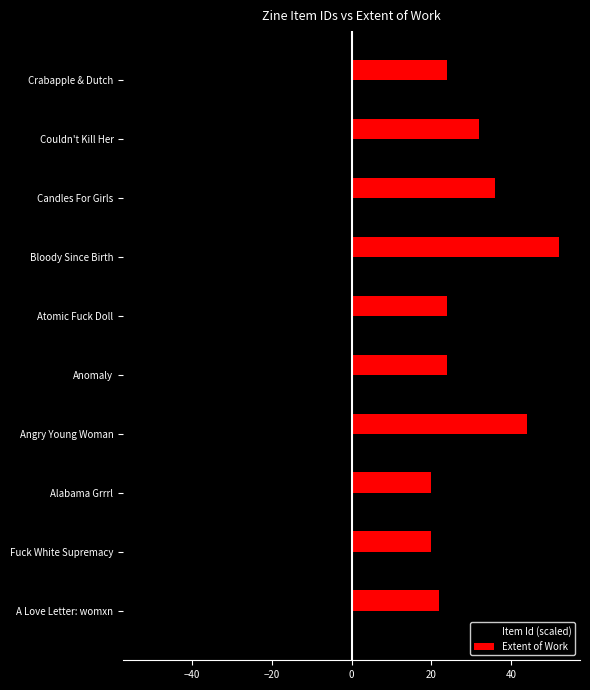

How many distinct data groups are displayed?

2